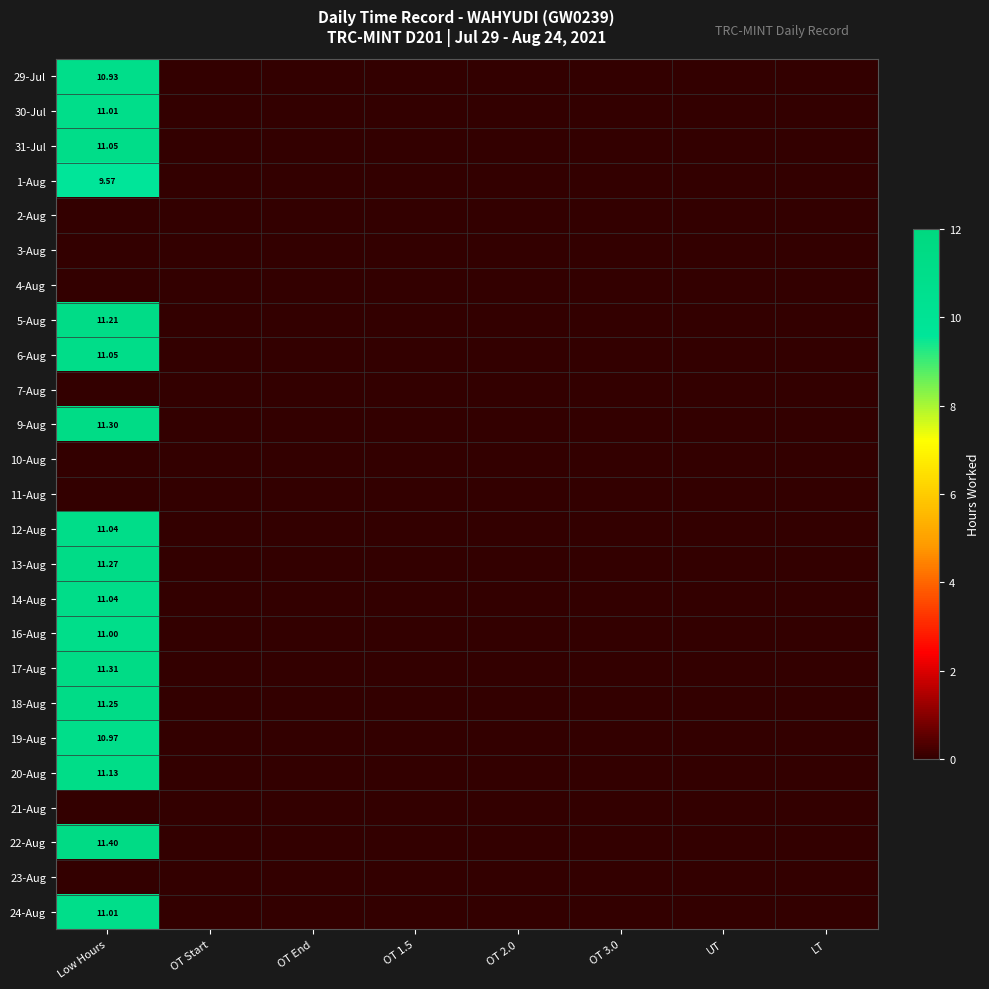

Which has a higher value, UT or Low Hours?

Low Hours